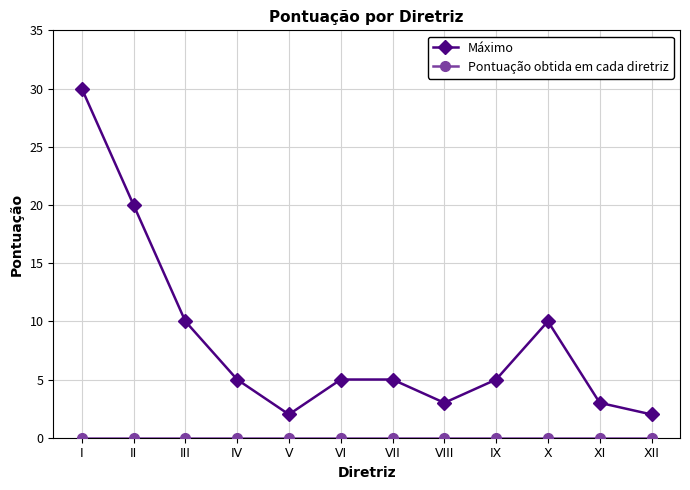

What is the value of the Máximo point at the 9th from the left?

5